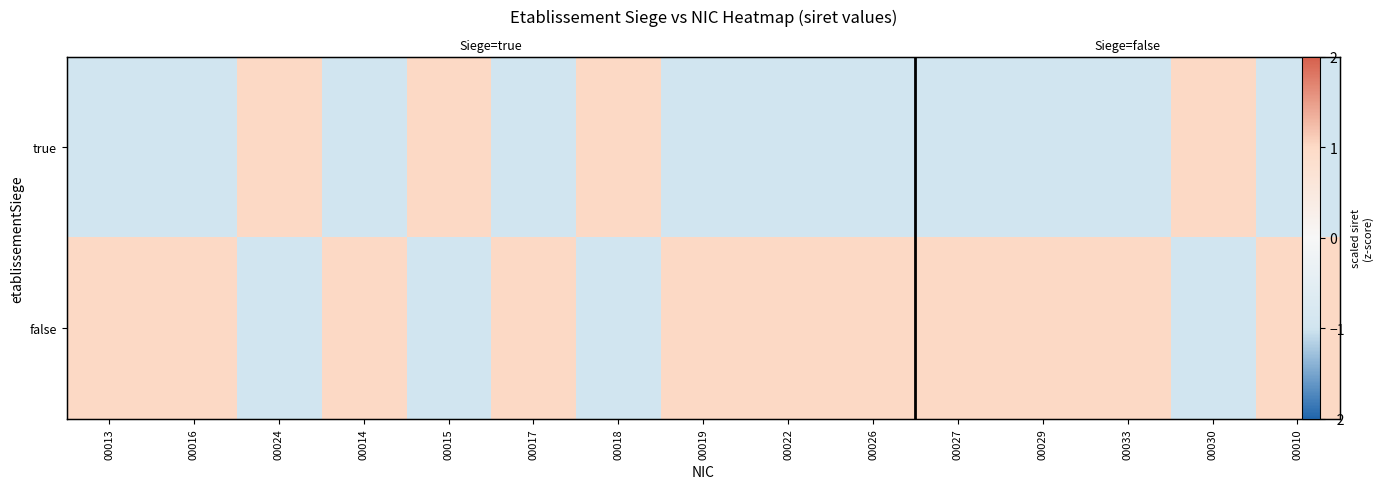

Is it true that true equals -1 at 00013?

True